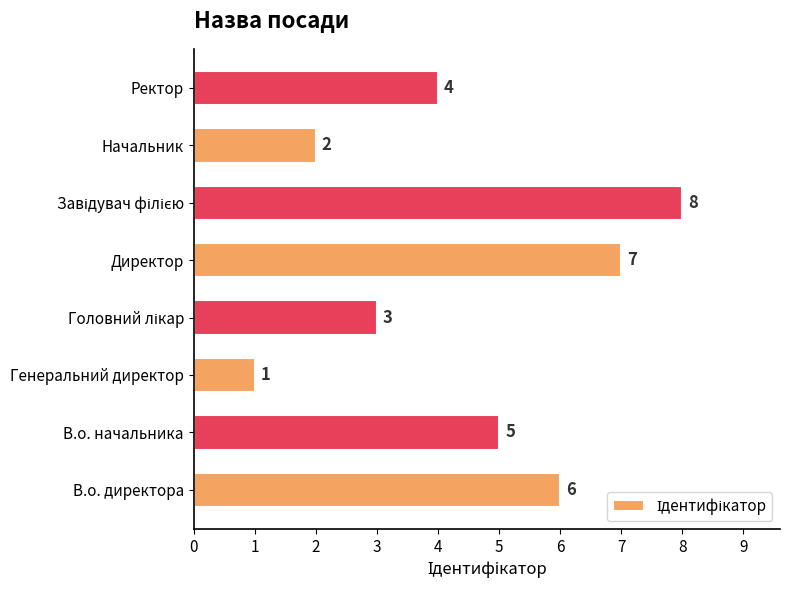

The chart shows a value of 11 at Директор. True or false?

False